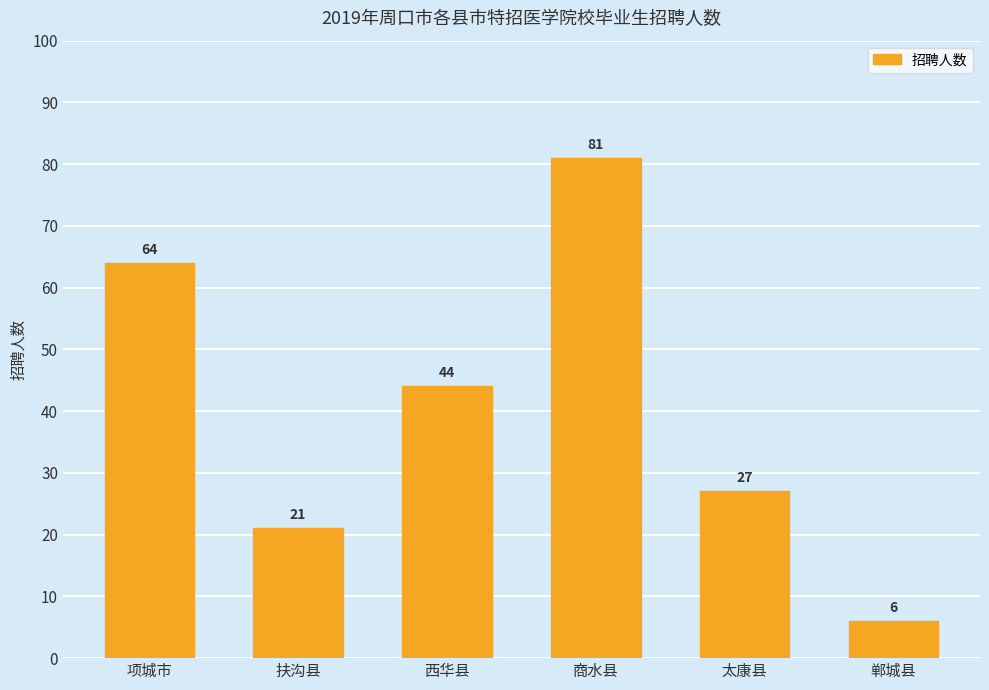

List the labels in order of value, largest first.

商水县, 项城市, 西华县, 太康县, 扶沟县, 郸城县